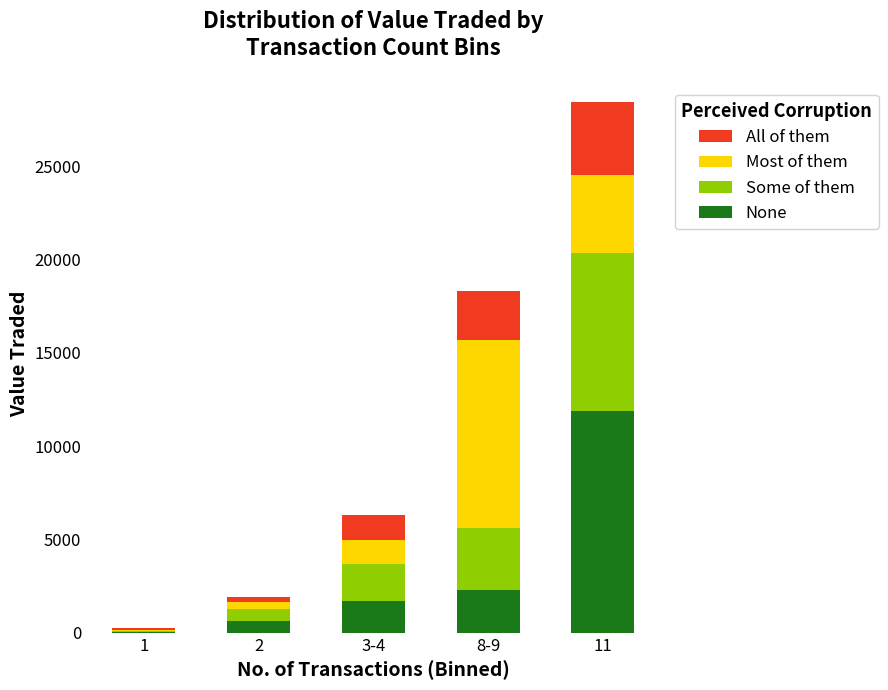

What is the maximum value for None?

11902